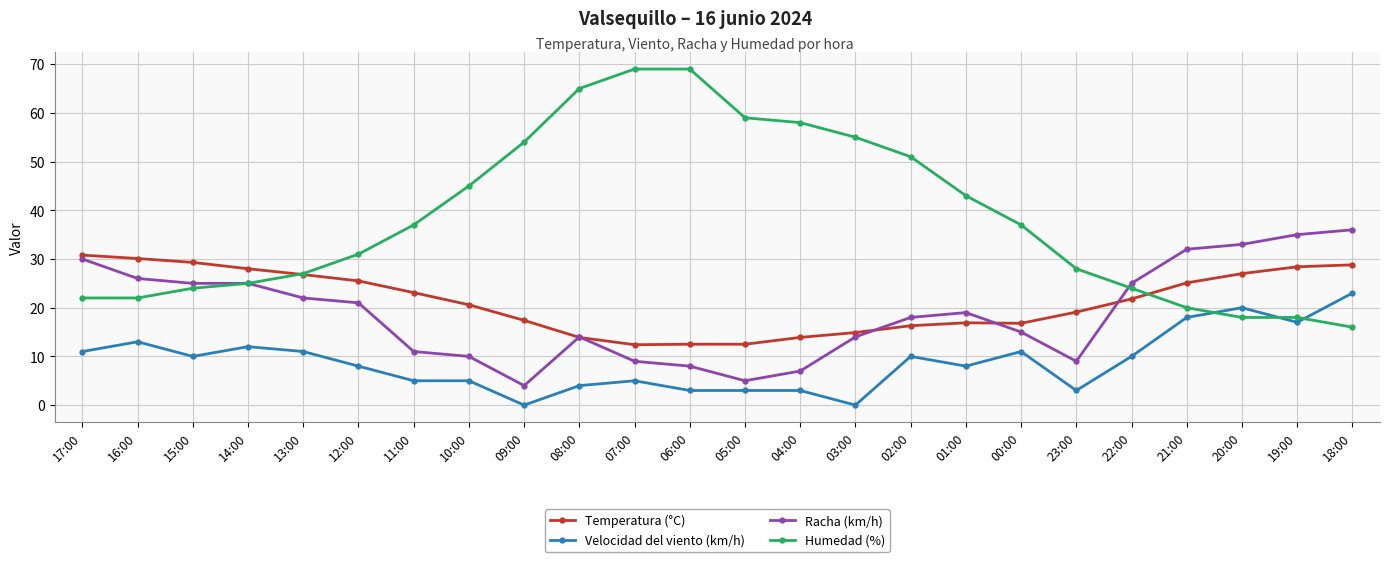

Rank the series at 04:00 from highest to lowest value.

Humedad (%), Temperatura (°C), Racha (km/h), Velocidad del viento (km/h)